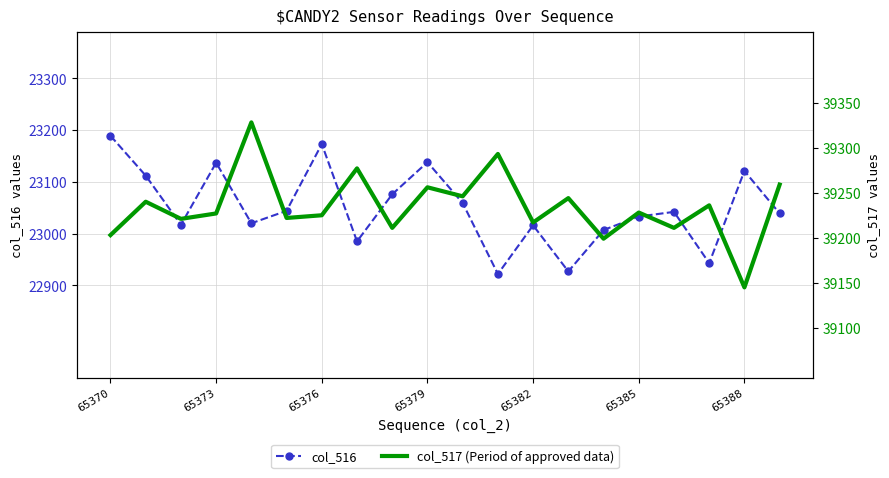

What is the highest value of the col_516 series?

23189